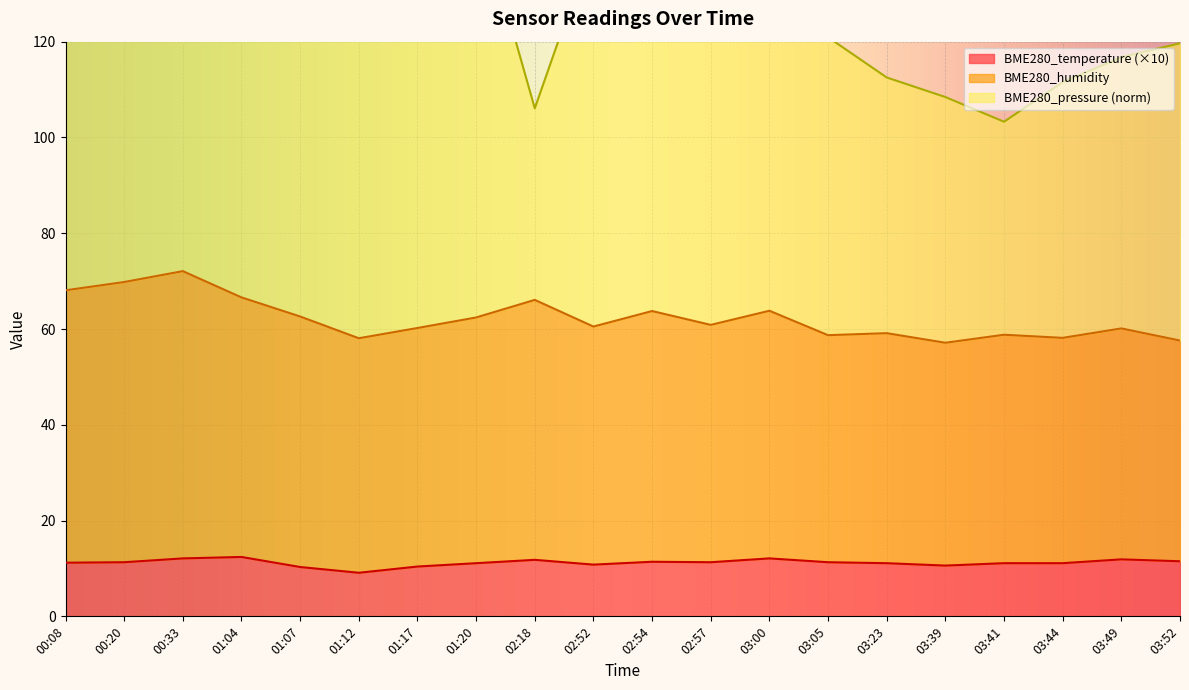

What is the maximum value for BME280_humidity?

72.1